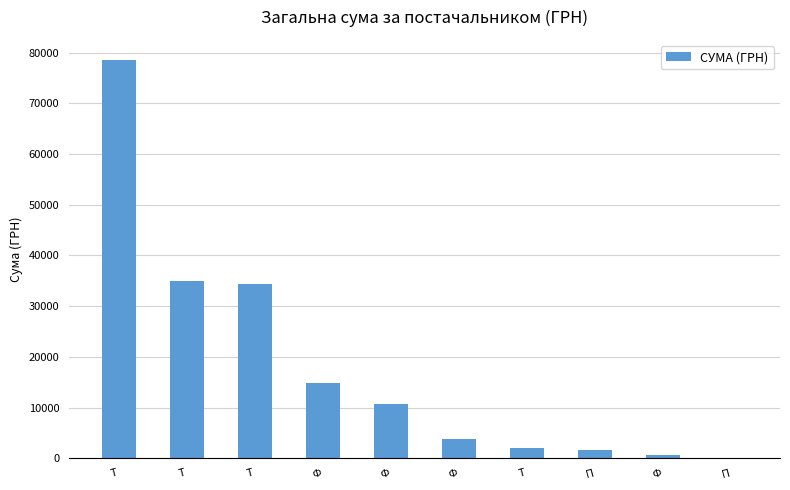

Which label corresponds to the largest value in the chart?

Т